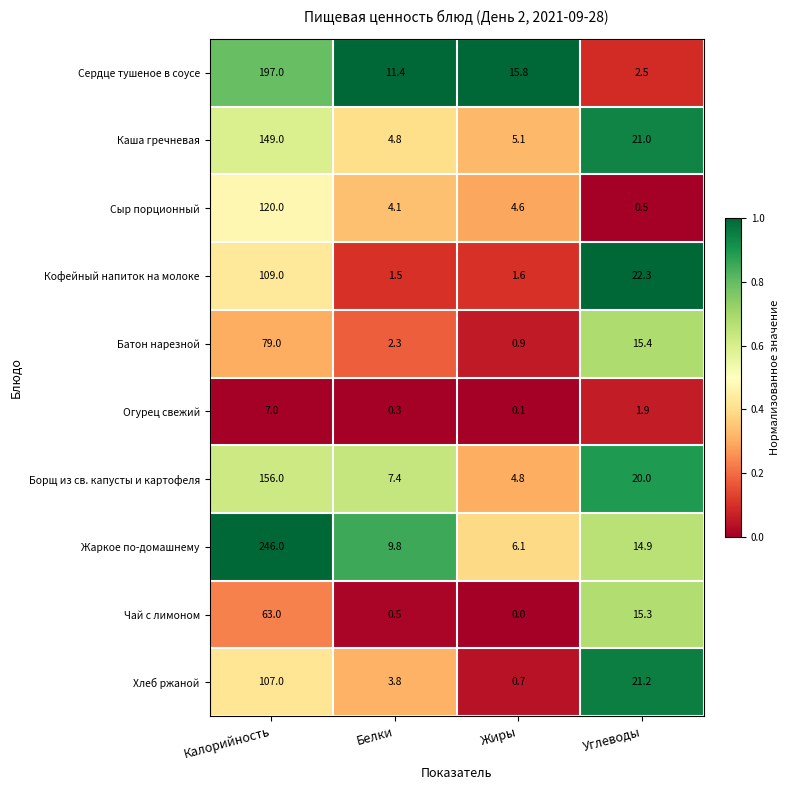

Rank the series by their maximum value, from lowest to highest.

Огурец свежий, Чай с лимоном, Батон нарезной, Хлеб ржаной, Кофейный напиток на молоке, Сыр порционный, Каша гречневая, Борщ из св. капусты и картофеля, Сердце тушеное в соусе, Жаркое по-домашнему